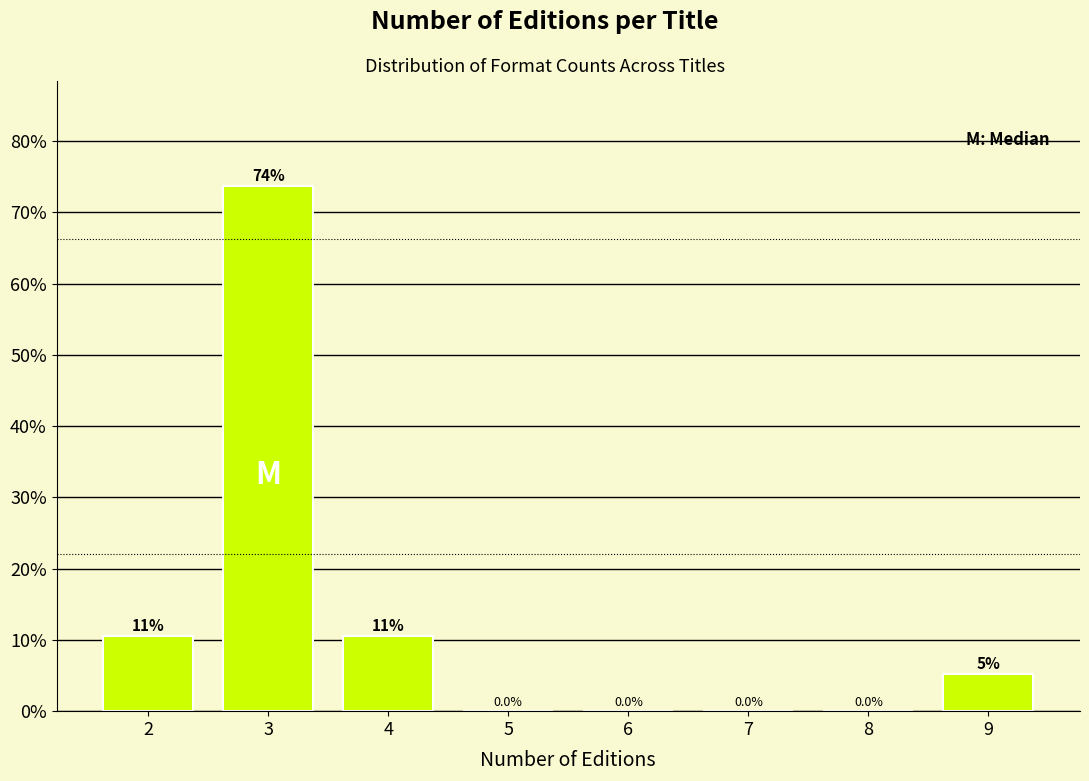

Is it true that the value at 3 is 110.0?

False